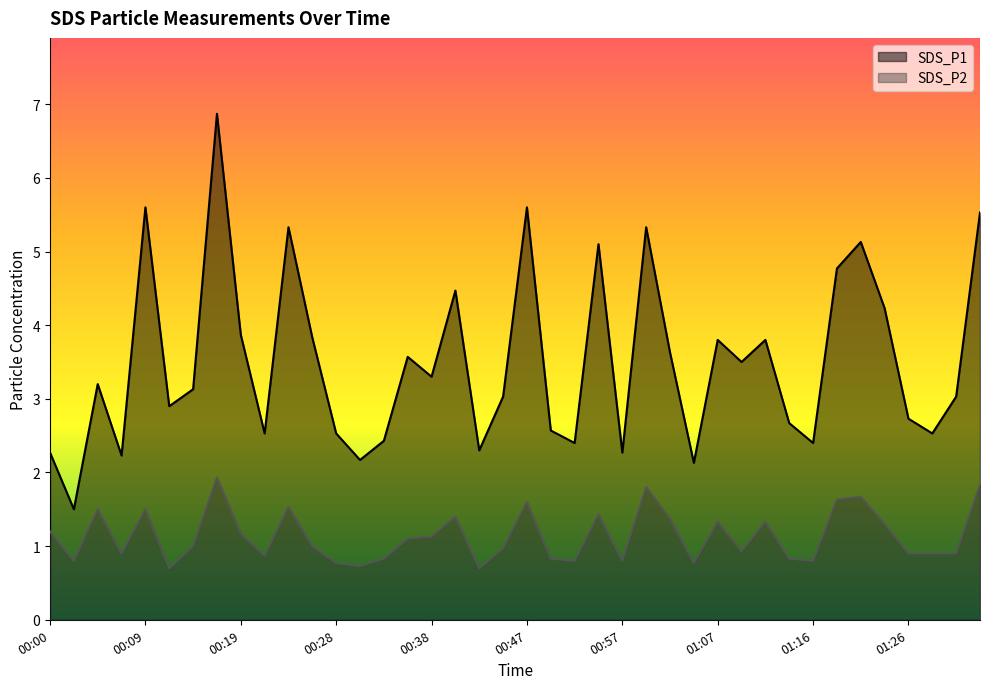

Between 00:55 and 00:57, which series saw the biggest shift?

SDS_P1